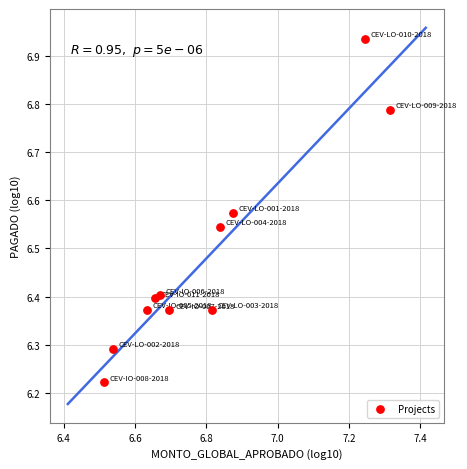

What is the range of X values (max minus min)?

0.8